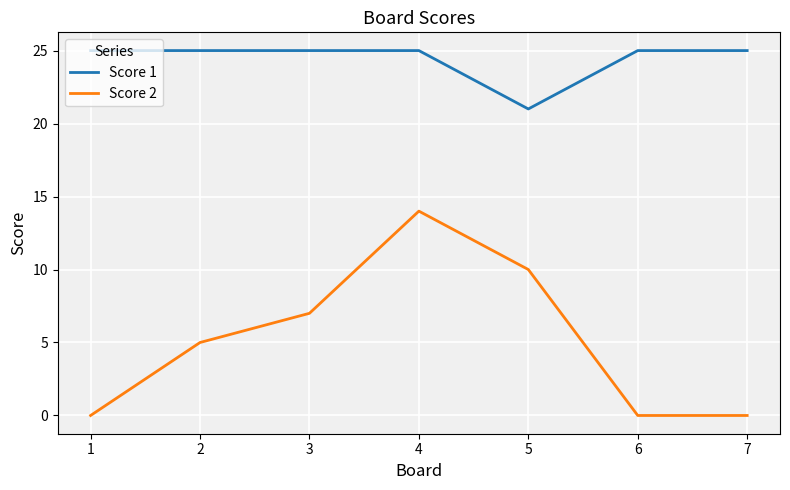

The Score 1 series shows 25 at 2. True or false?

True